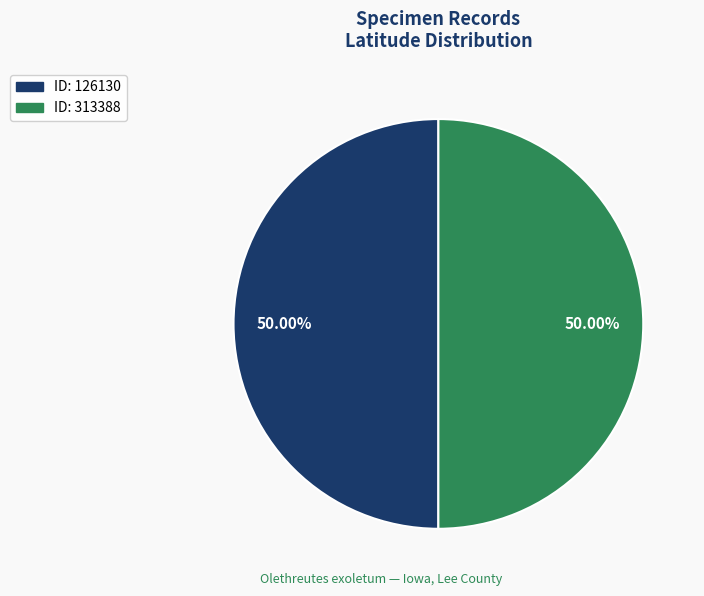

What is the smallest slice in the pie chart?

126130